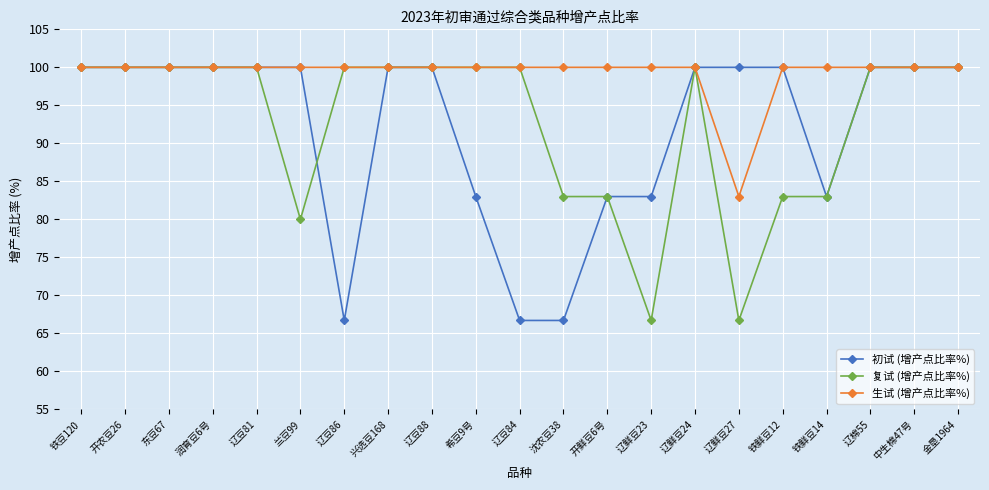

What is the lowest value of the 初试 (增产点比率%) series?

66.7